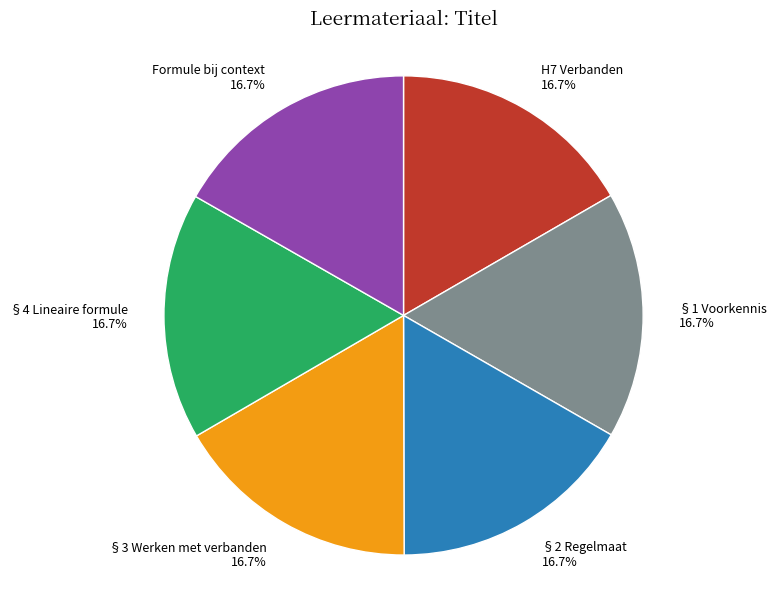

Does Formule bij context represent more than half of the total?

No